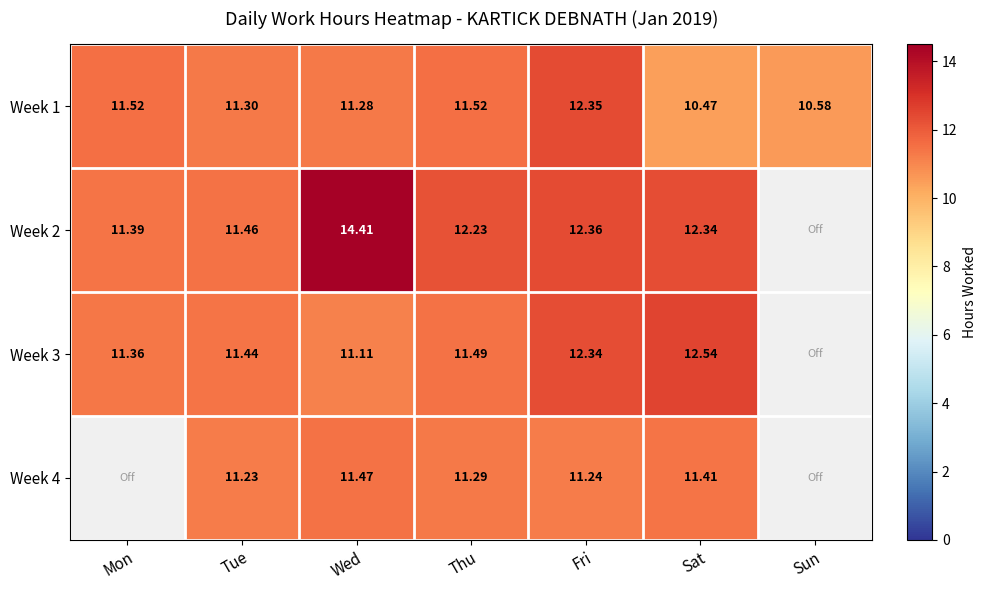

The Week 3 series shows 15.9 at Tue. True or false?

False